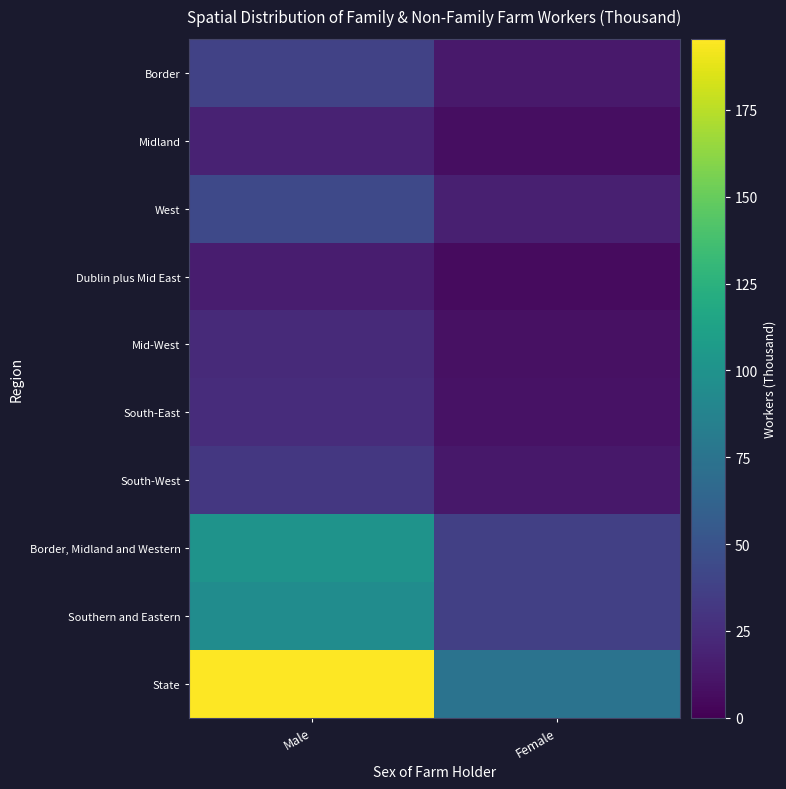

Rank the series at Female from lowest to highest value.

Dublin plus Mid East, Midland, Mid-West, South-East, South-West, Border, West, Border, Midland and Western, Southern and Eastern, State